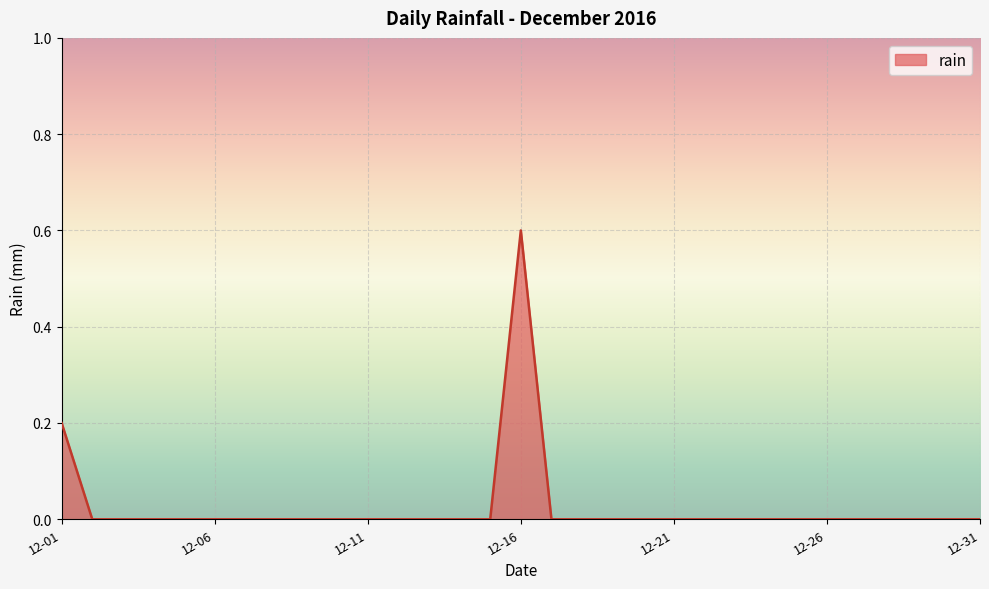

What is the difference between the maximum and minimum values?

0.6